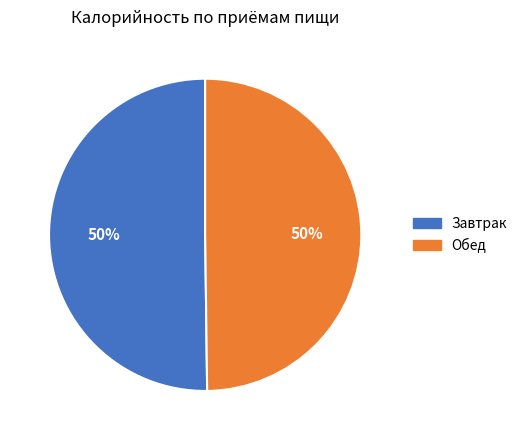

Count the number of slices in the pie.

2